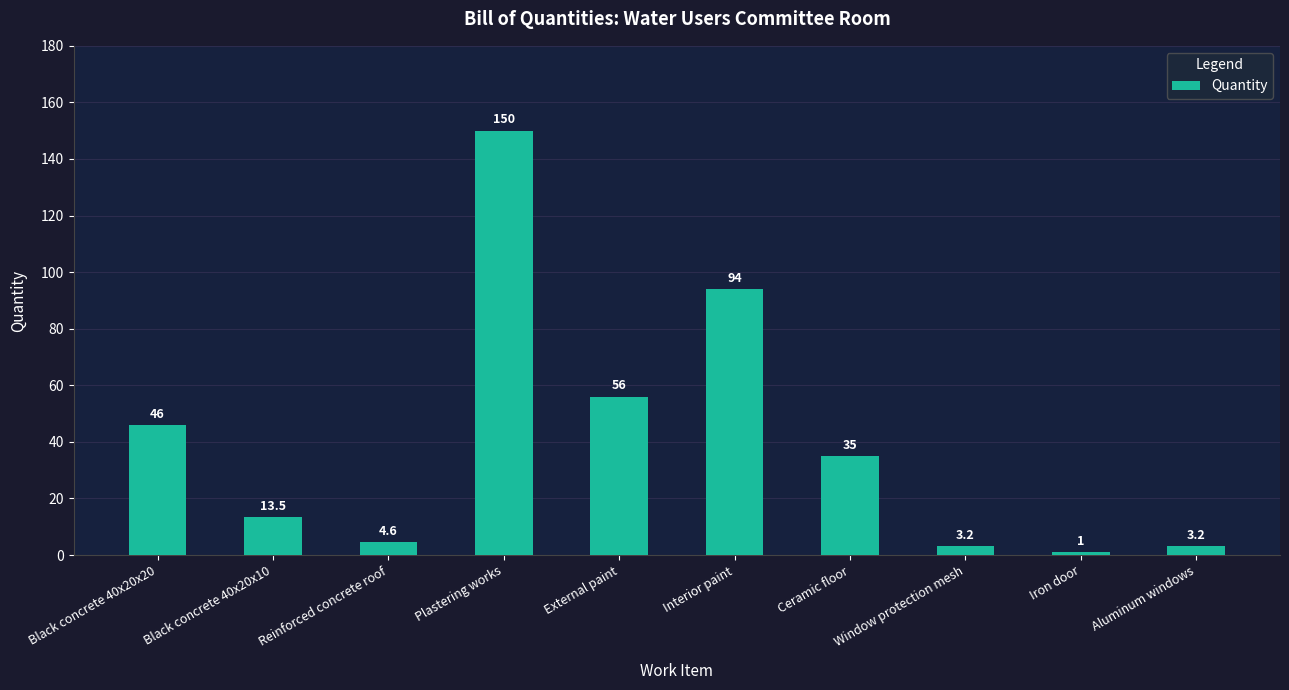

How many data points does each series have?

10